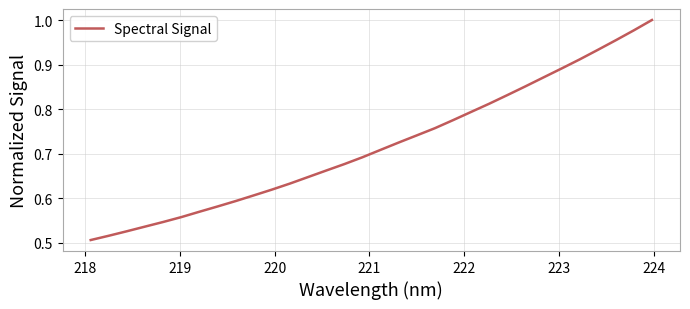

How many categories are shown in the chart?

32